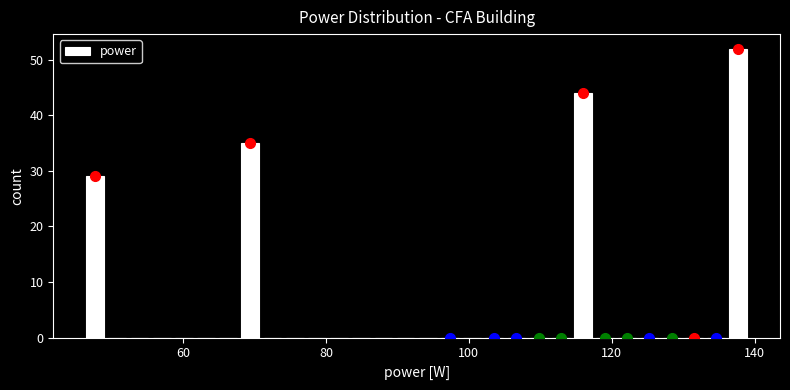

Read against the x-axis, roughly where is the centre of the tallest bar?

138